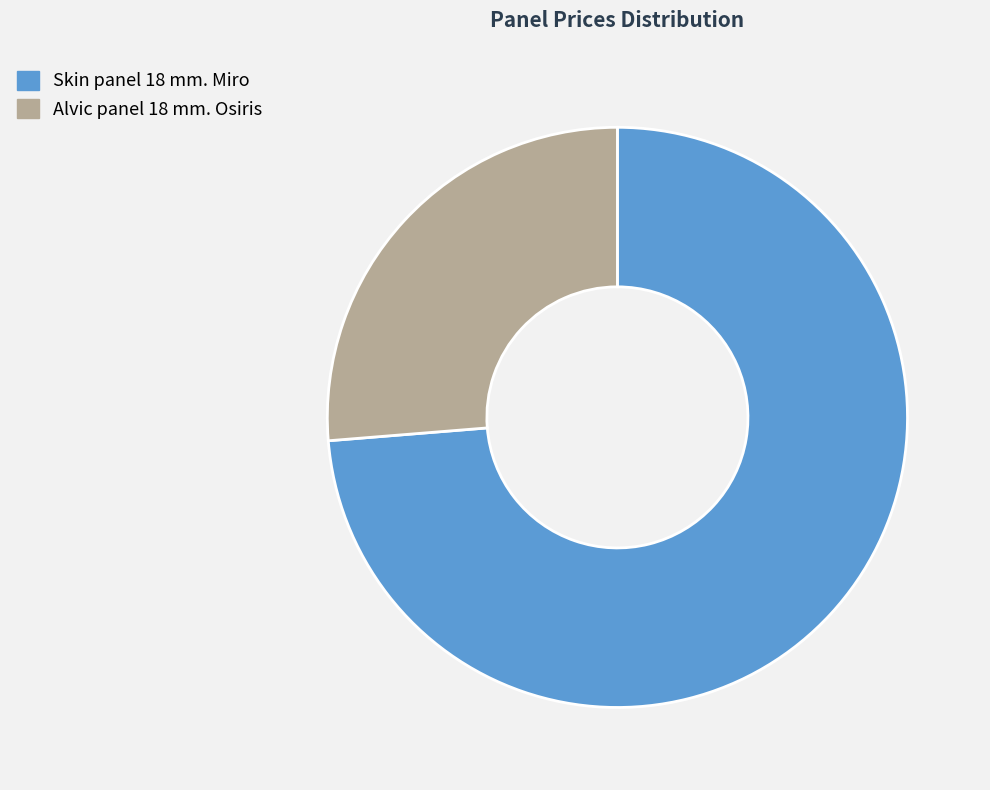

The Alvic panel 18 mm. Osiris slice represents 26% of the pie. True or false?

True